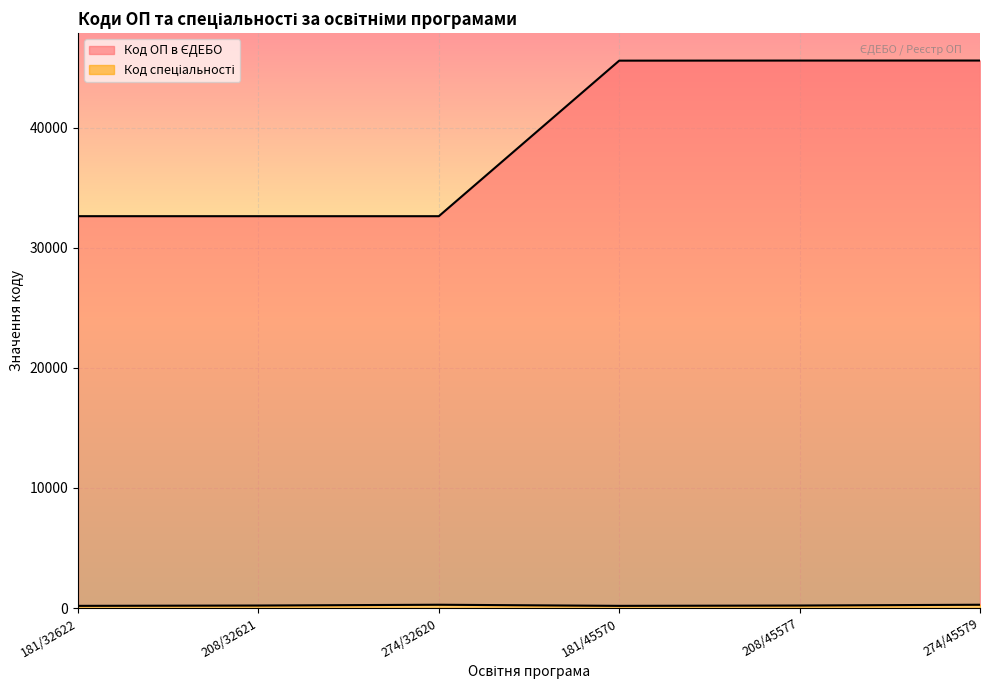

Reading left to right, list all the values displayed in this chart.

Код ОП в ЄДЕБО: 181/32622=32622	208/32621=32621	274/32620=32620	181/45570=45570	208/45577=45577	274/45579=45579
Код спеціальності: 181/32622=181	208/32621=208	274/32620=274	181/45570=181	208/45577=208	274/45579=274